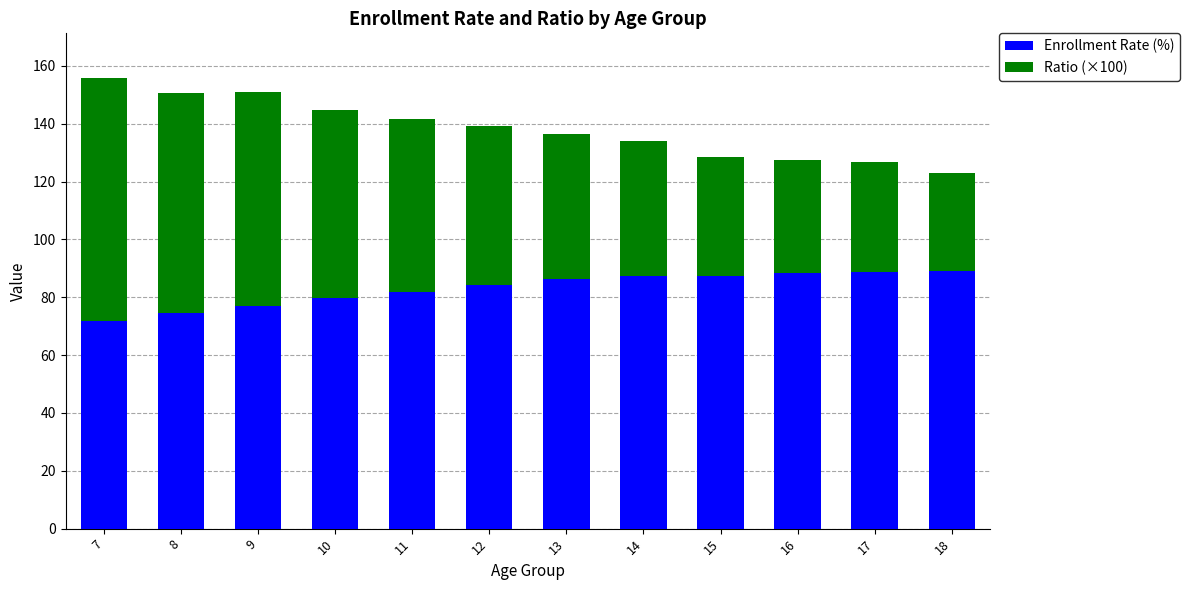

What is the highest value of the Enrollment Rate (%) series?

89.1